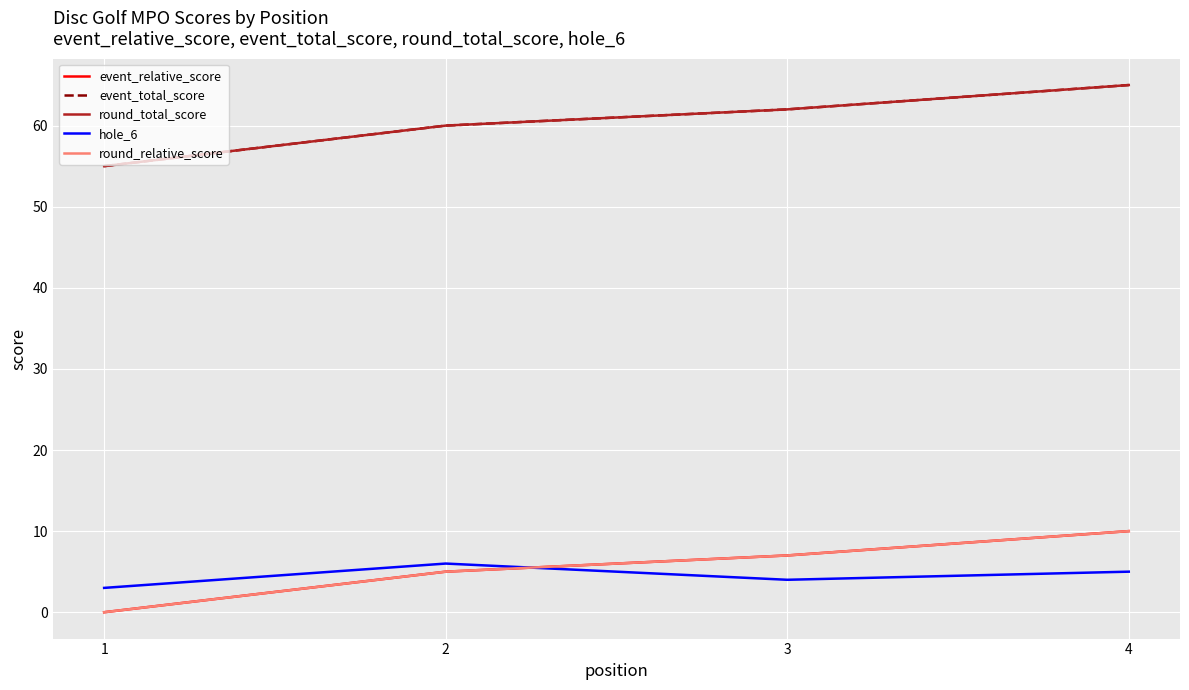

Which category has the lowest value in the event_total_score series?

1